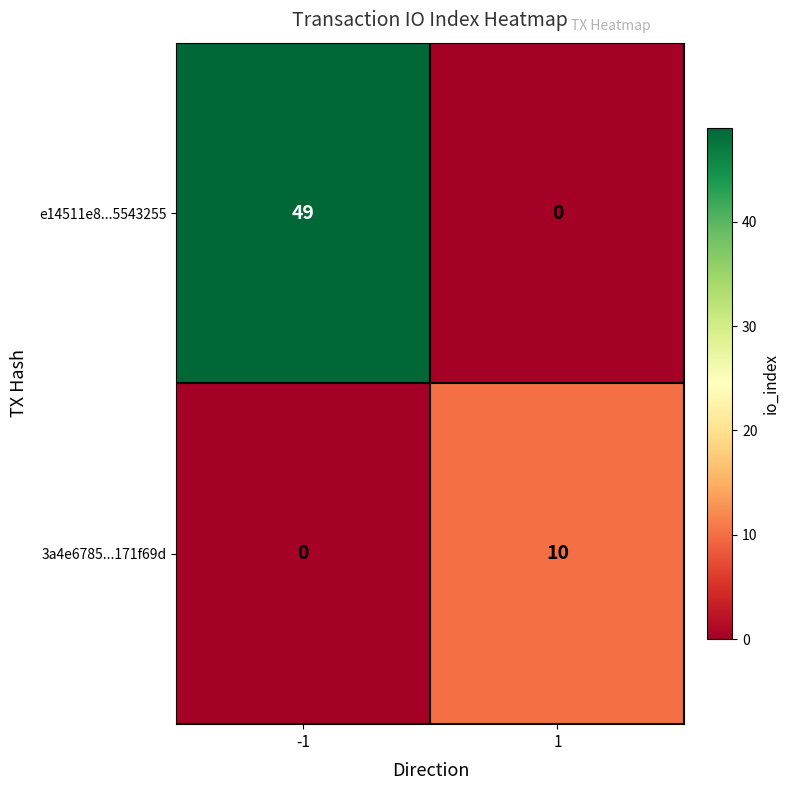

Count the number of categories in the chart.

2